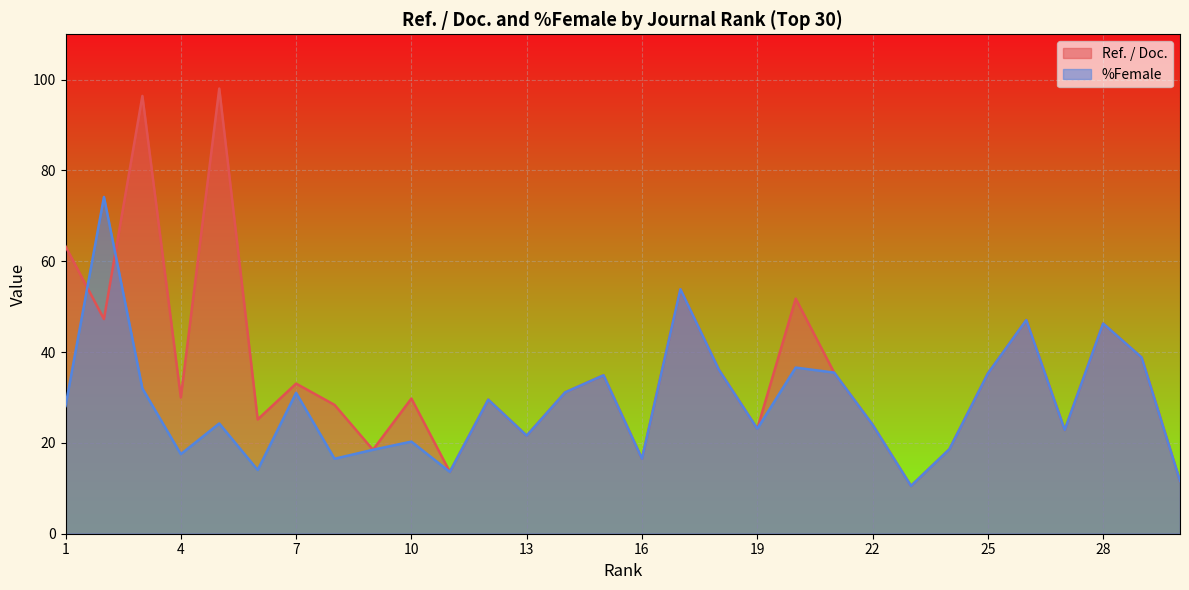

Where is %Female nearest to the value 42?

29